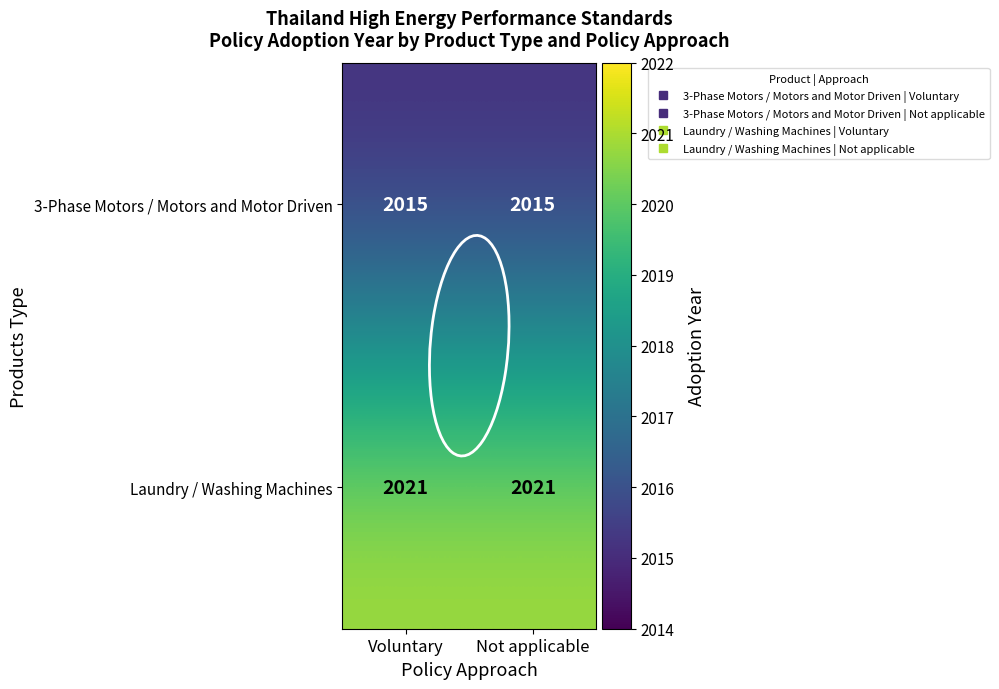

Count the number of data series in this chart.

2